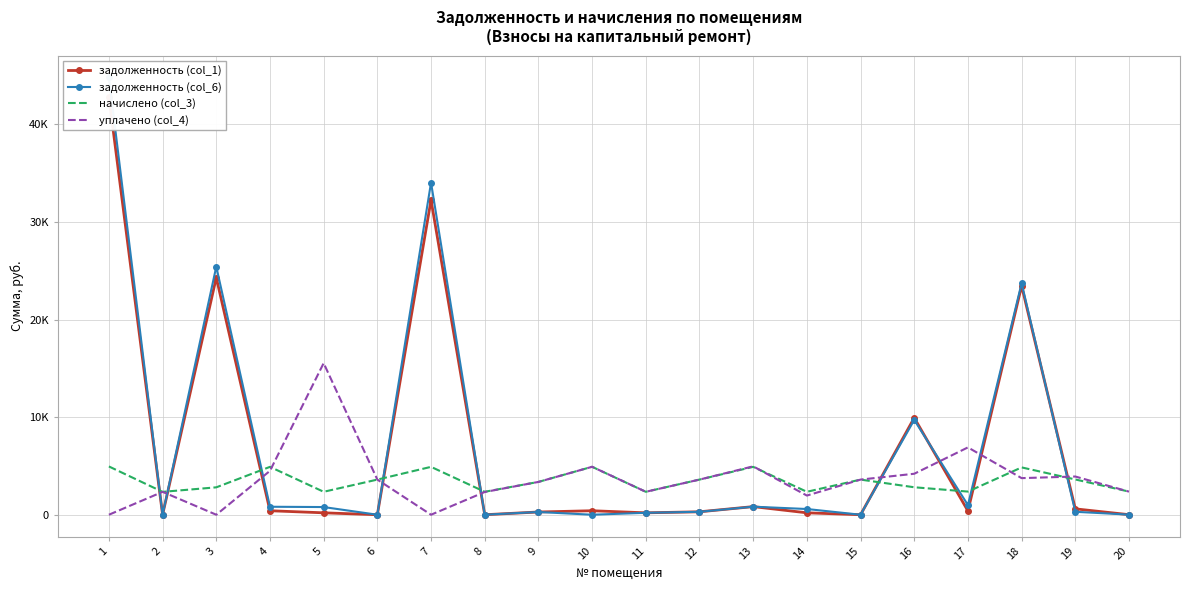

How many distinct data groups are displayed?

4